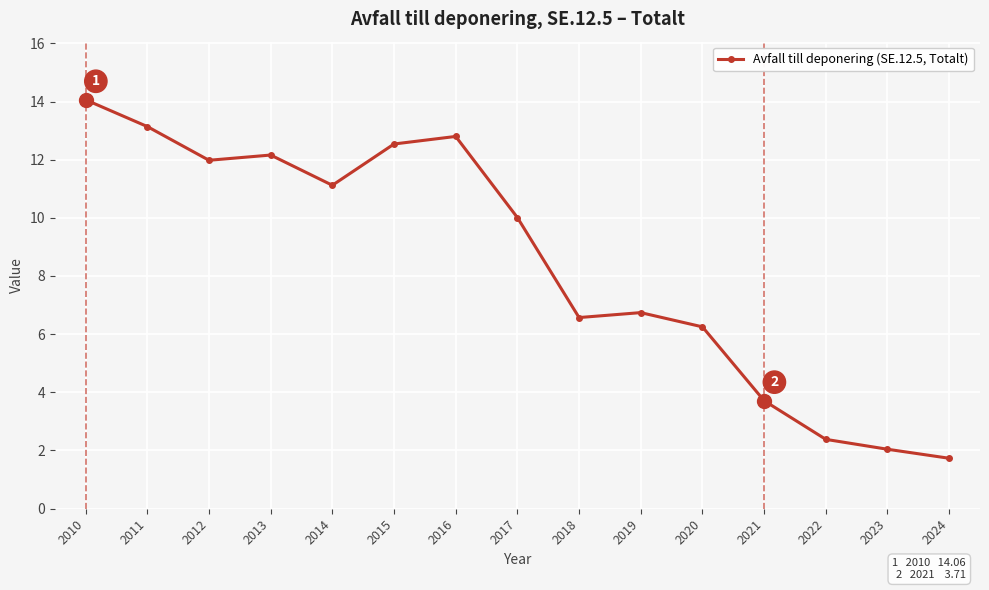

Count the number of values greater than 10.

8